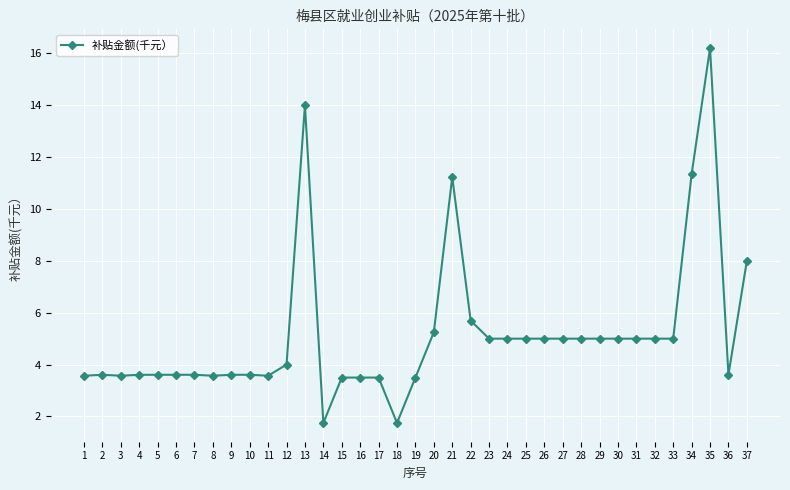

What is the approximate value at 22?

5.7